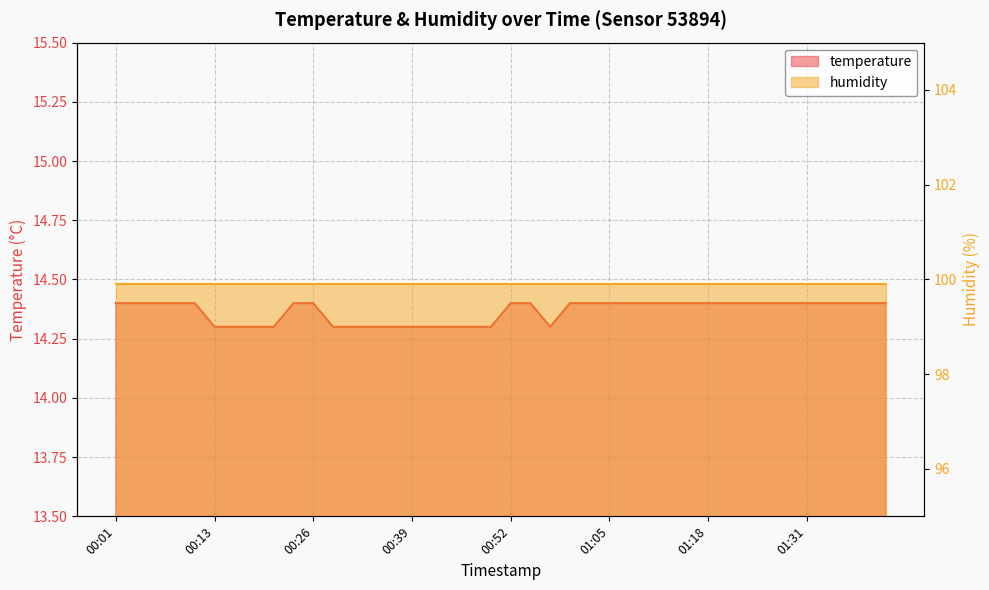

How many categories are shown in the chart?

40